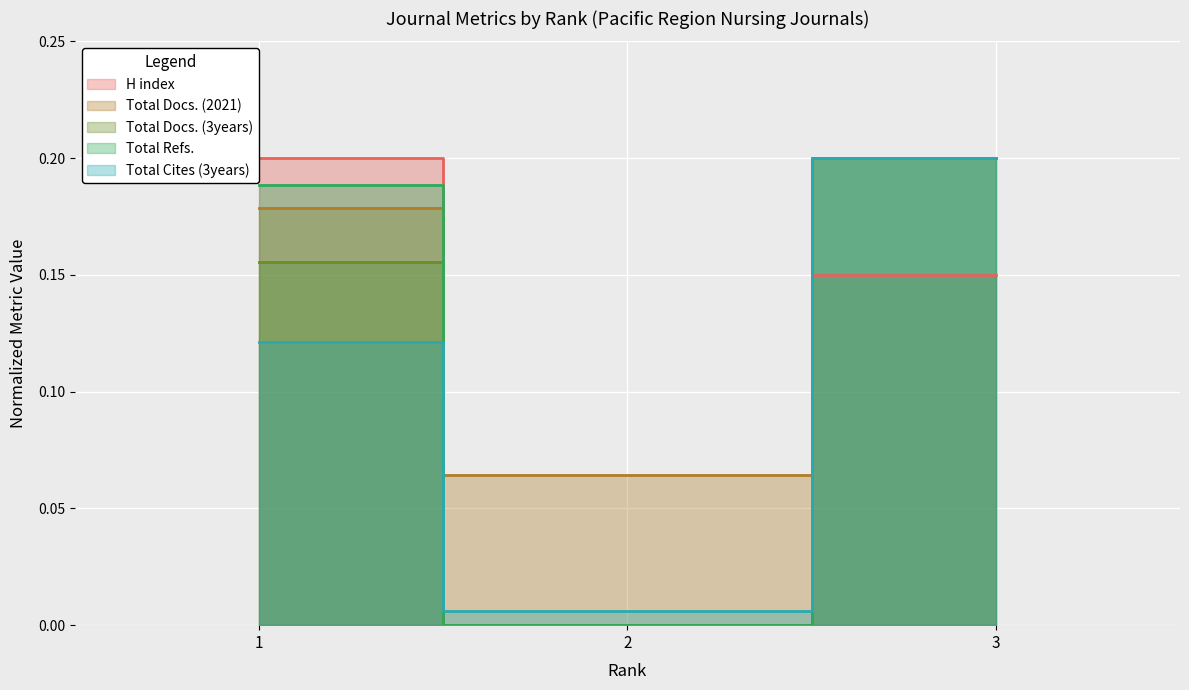

Is it true that Total Docs. (3years) equals 0.2 at 1?

False